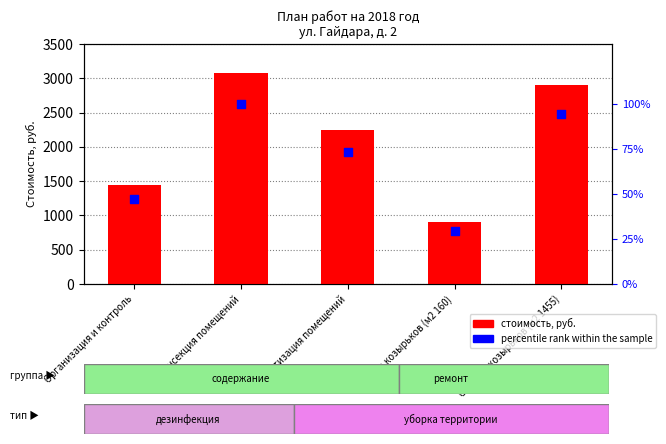

Is the value of Стоимость at Очистка козырьков (м2 1455) greater than the value of percentile rank within the sample at Очистка козырьков (м2 1455)?

Yes